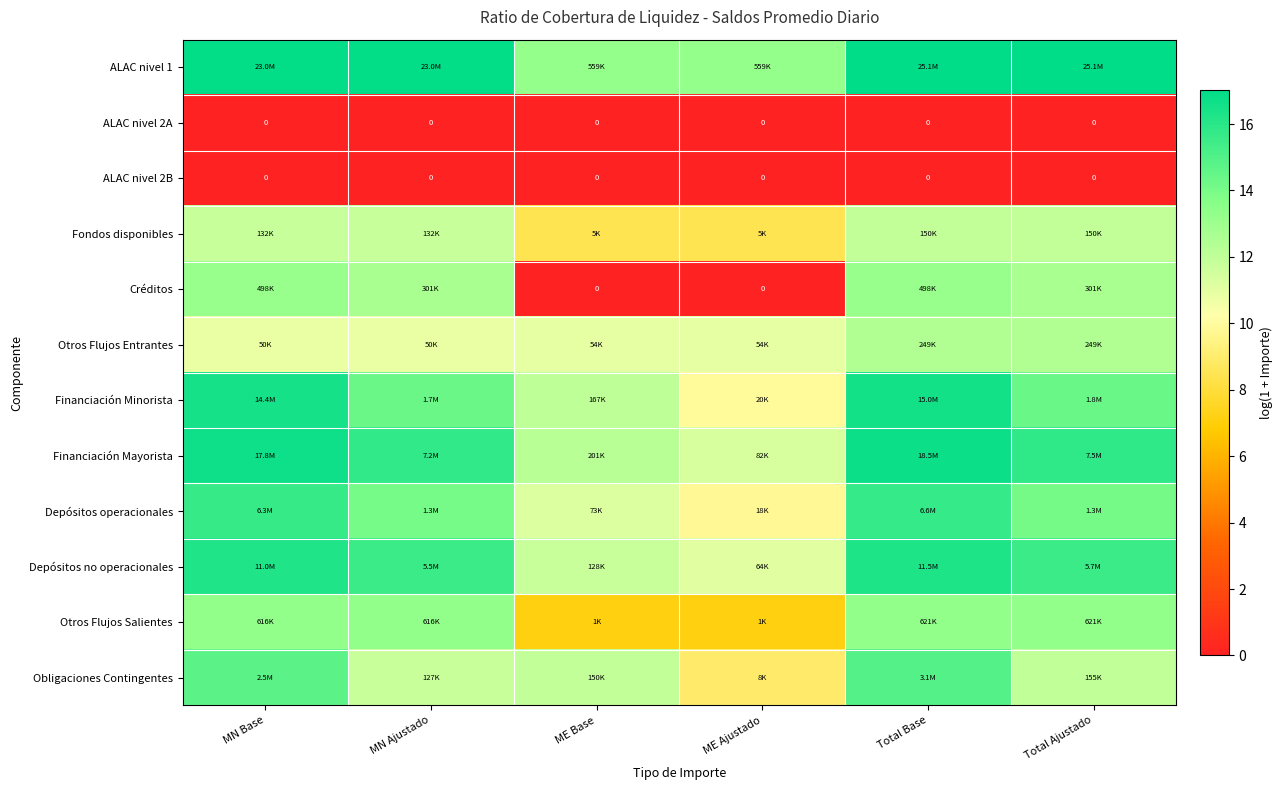

What is the maximum value shown in the chart?

17.0